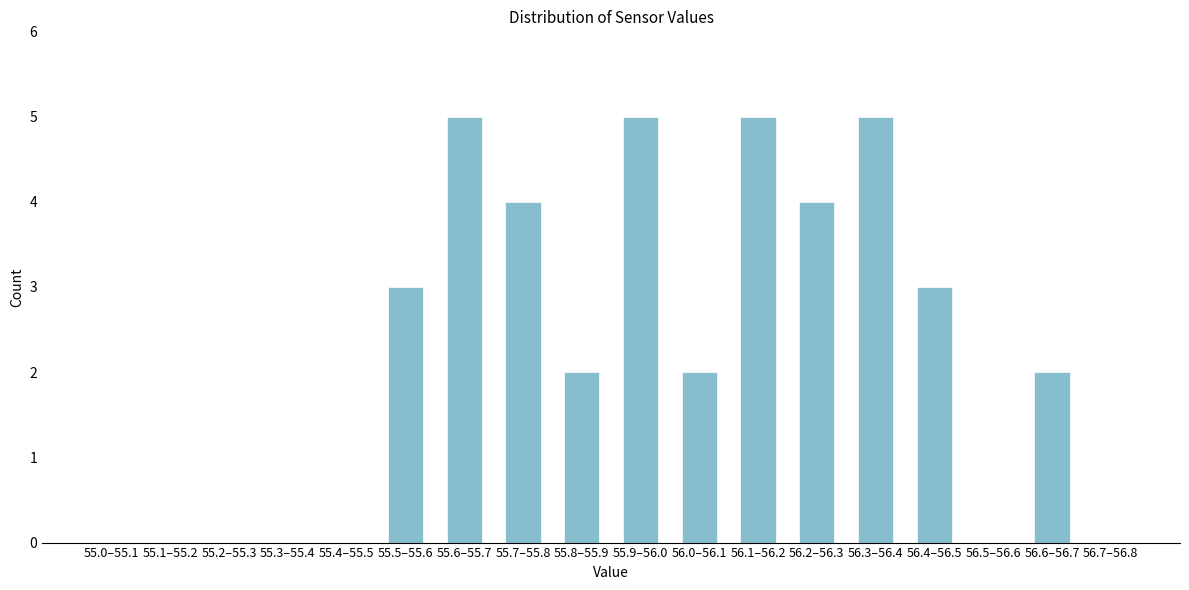

Reading left to right, what are all the values shown in this chart?

55.0–55.1=0	55.1–55.2=0	55.2–55.3=0	55.3–55.4=0	55.4–55.5=0	55.5–55.6=3	55.6–55.7=5	55.7–55.8=4	55.8–55.9=2	55.9–56.0=5	56.0–56.1=2	56.1–56.2=5	56.2–56.3=4	56.3–56.4=5	56.4–56.5=3	56.5–56.6=0	56.6–56.7=2	56.7–56.8=0